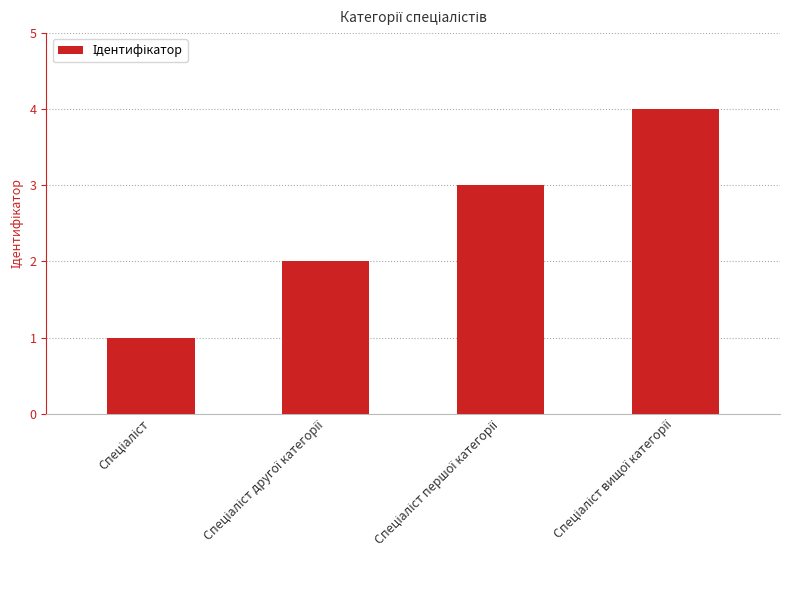

What is the difference between the maximum and minimum values?

3